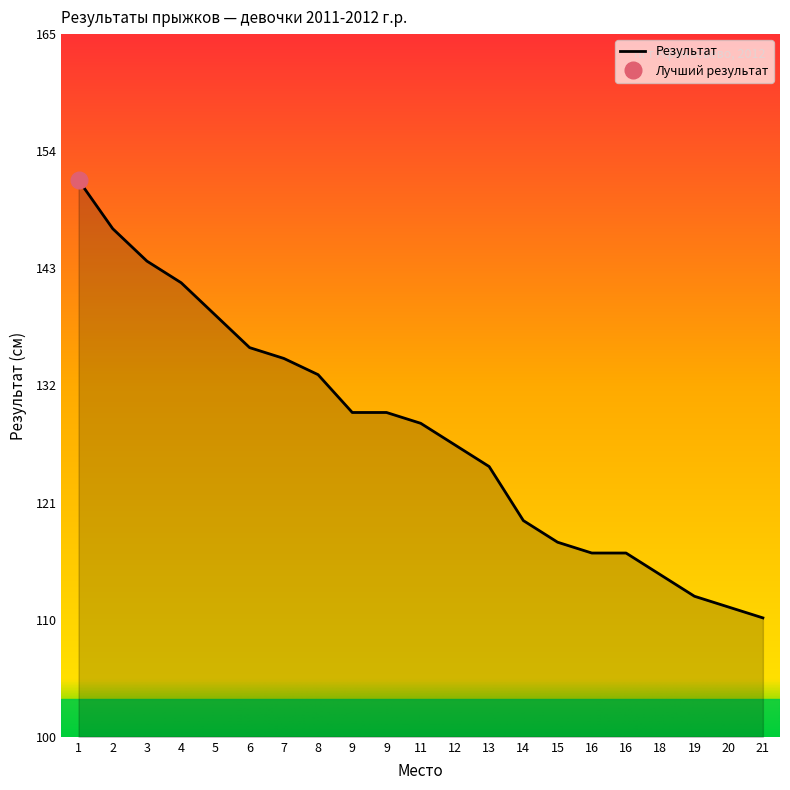

Which category has the highest value across all series?

1